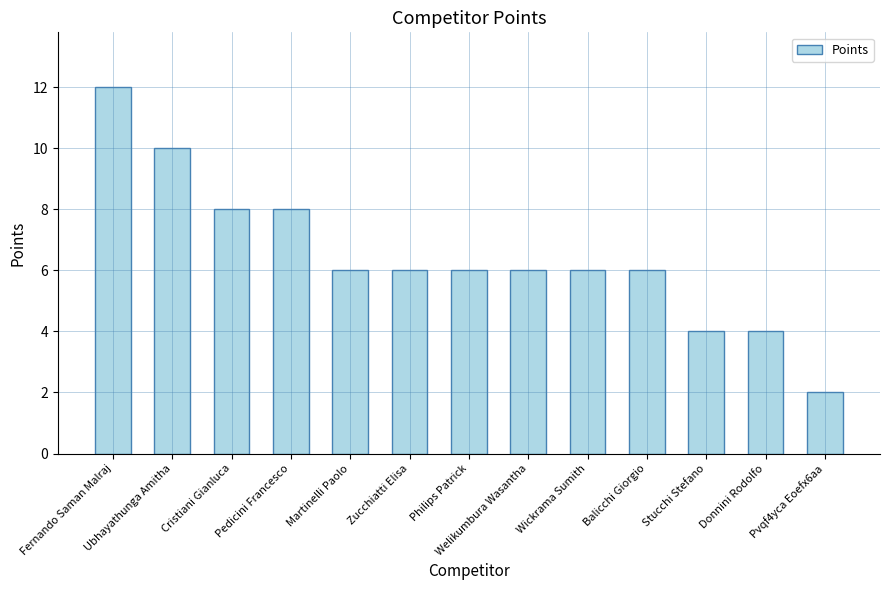

How many categories are shown in the chart?

13